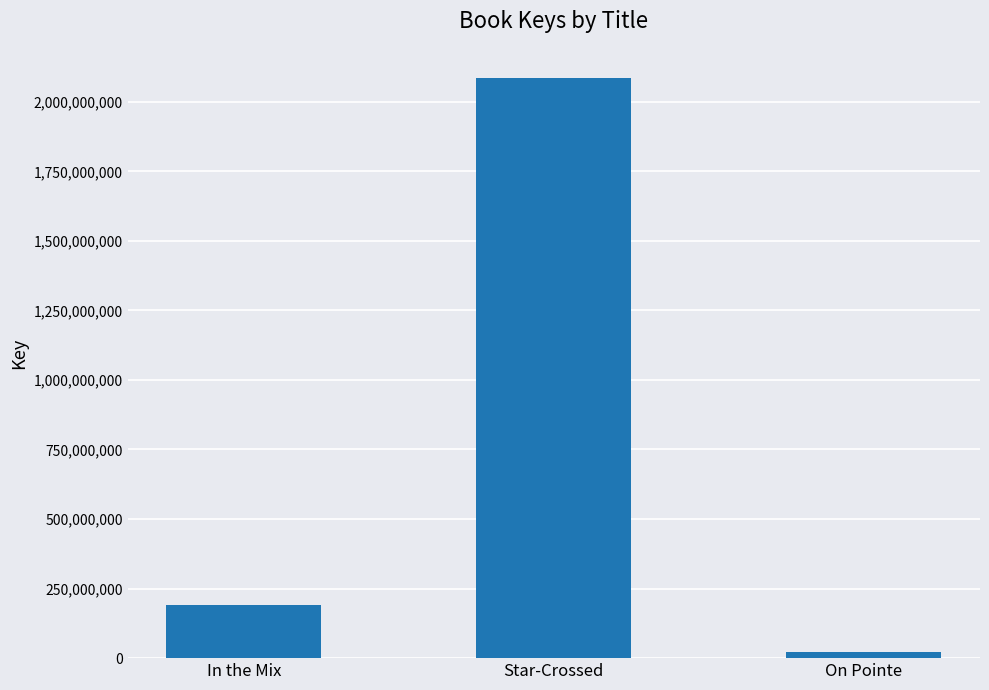

Reading left to right, transcribe all the data shown in this chart.

In the Mix=192345133	Star-Crossed=2085913618	On Pointe=20828702